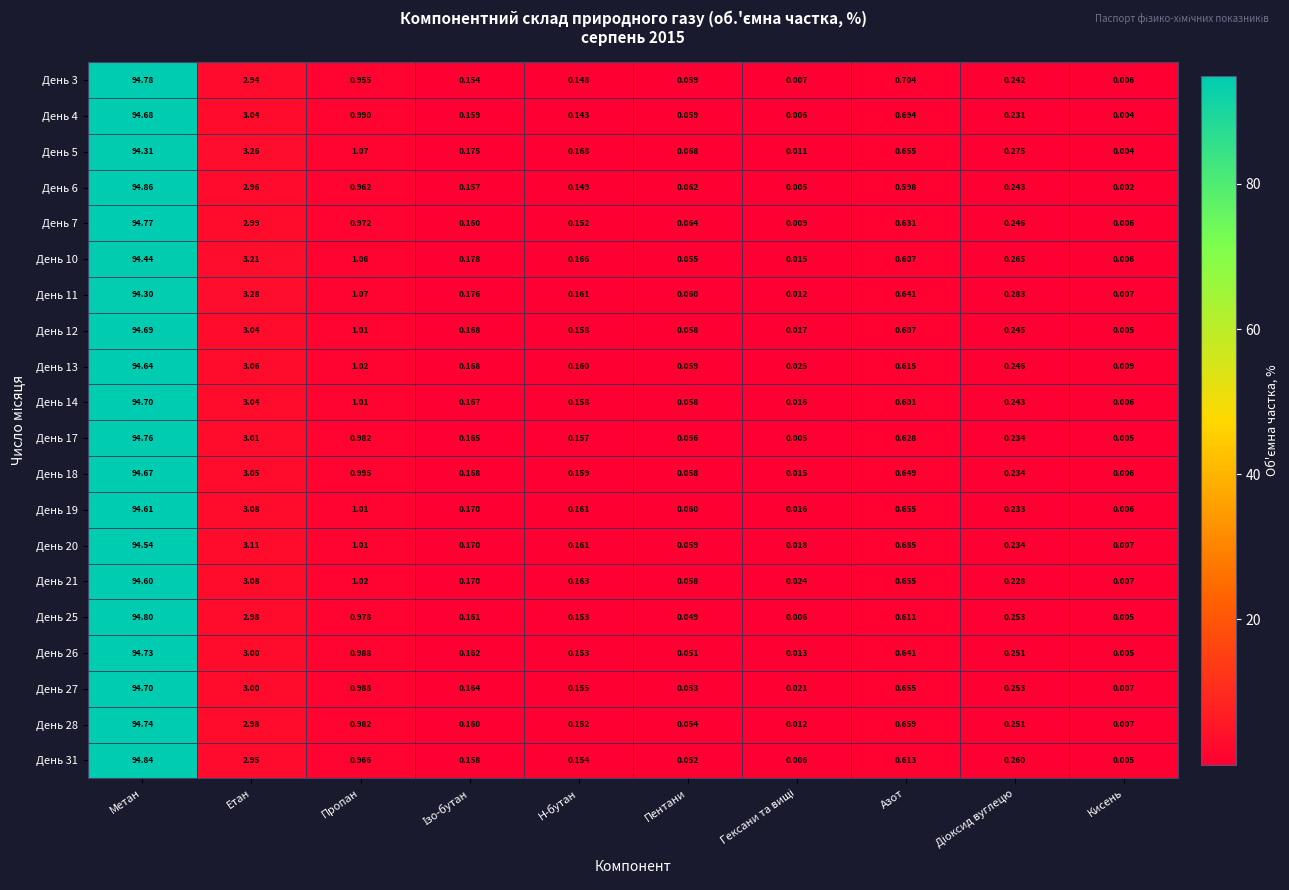

At which label does День 5 reach its peak?

Метан